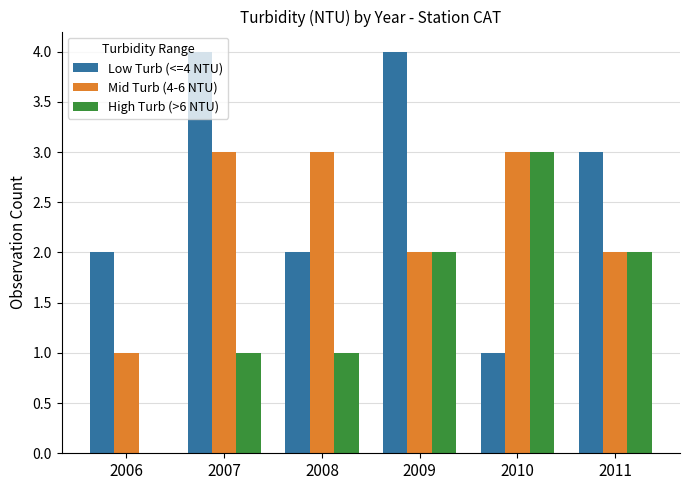

Reading right to left, transcribe all the data shown in this chart.

Low Turb (<=4 NTU): 3	1	4	2	4	2
Mid Turb (4-6 NTU): 2	3	2	3	3	1
High Turb (>6 NTU): 2	3	2	1	1	0